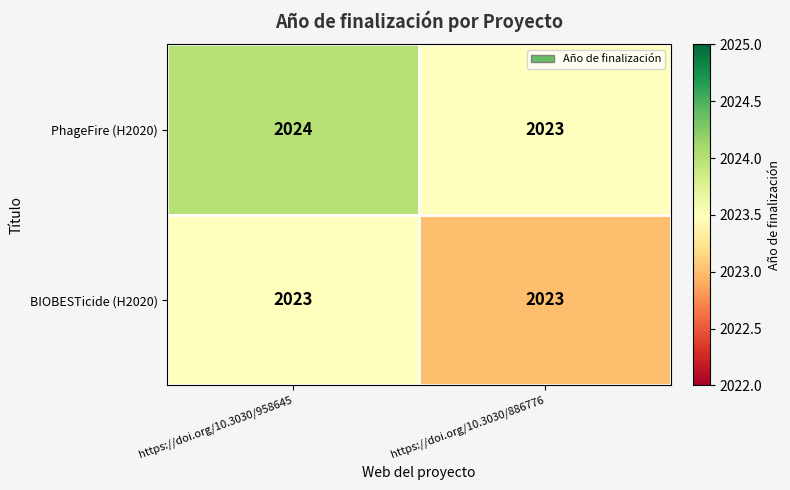

What is the total value across all series at https://doi.org/10.3030/958645?

4047